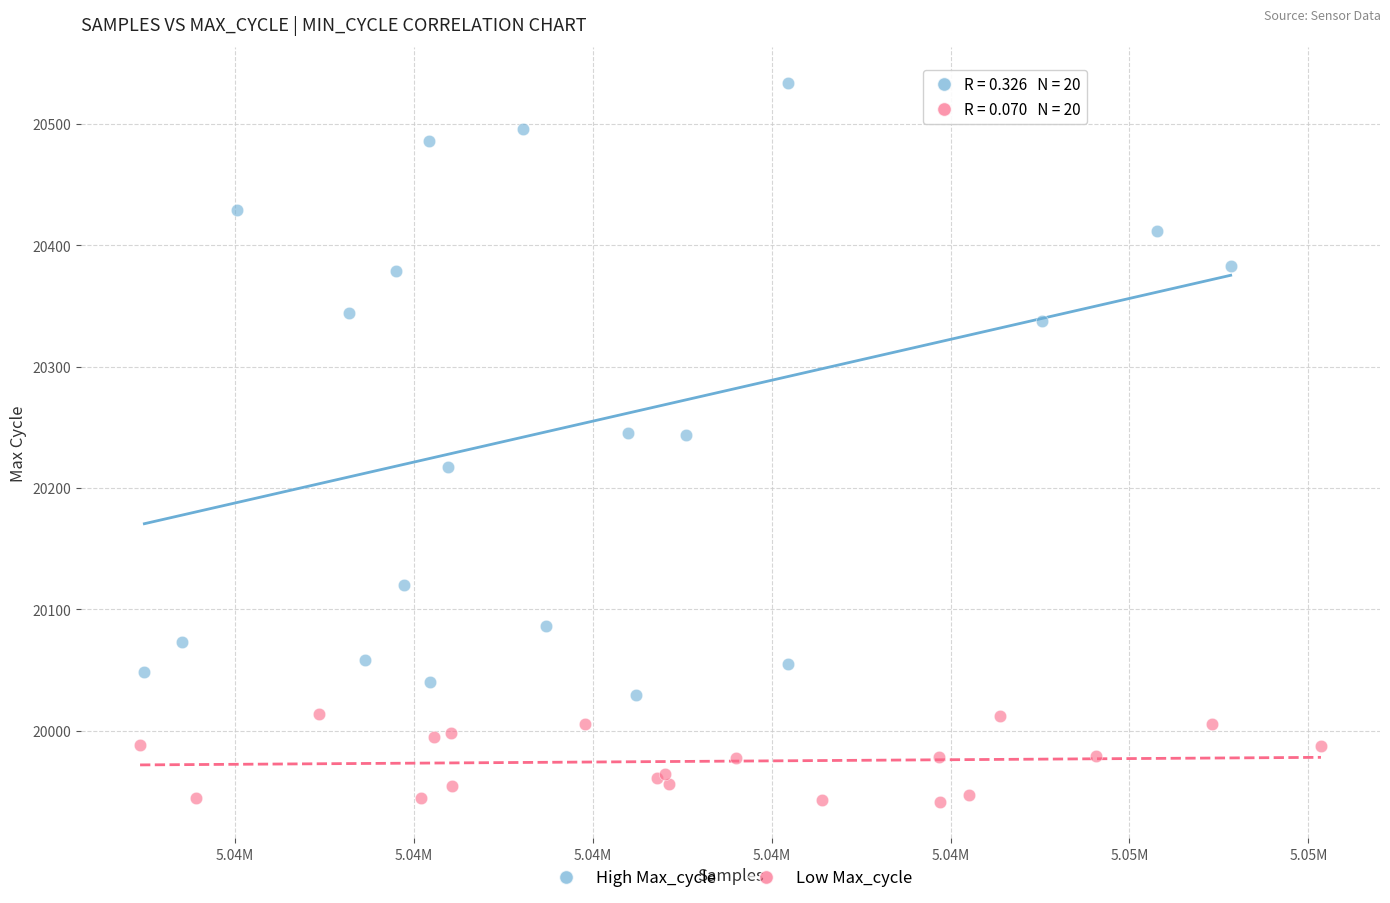

Which series contains the highest Y value?

High Max_cycle